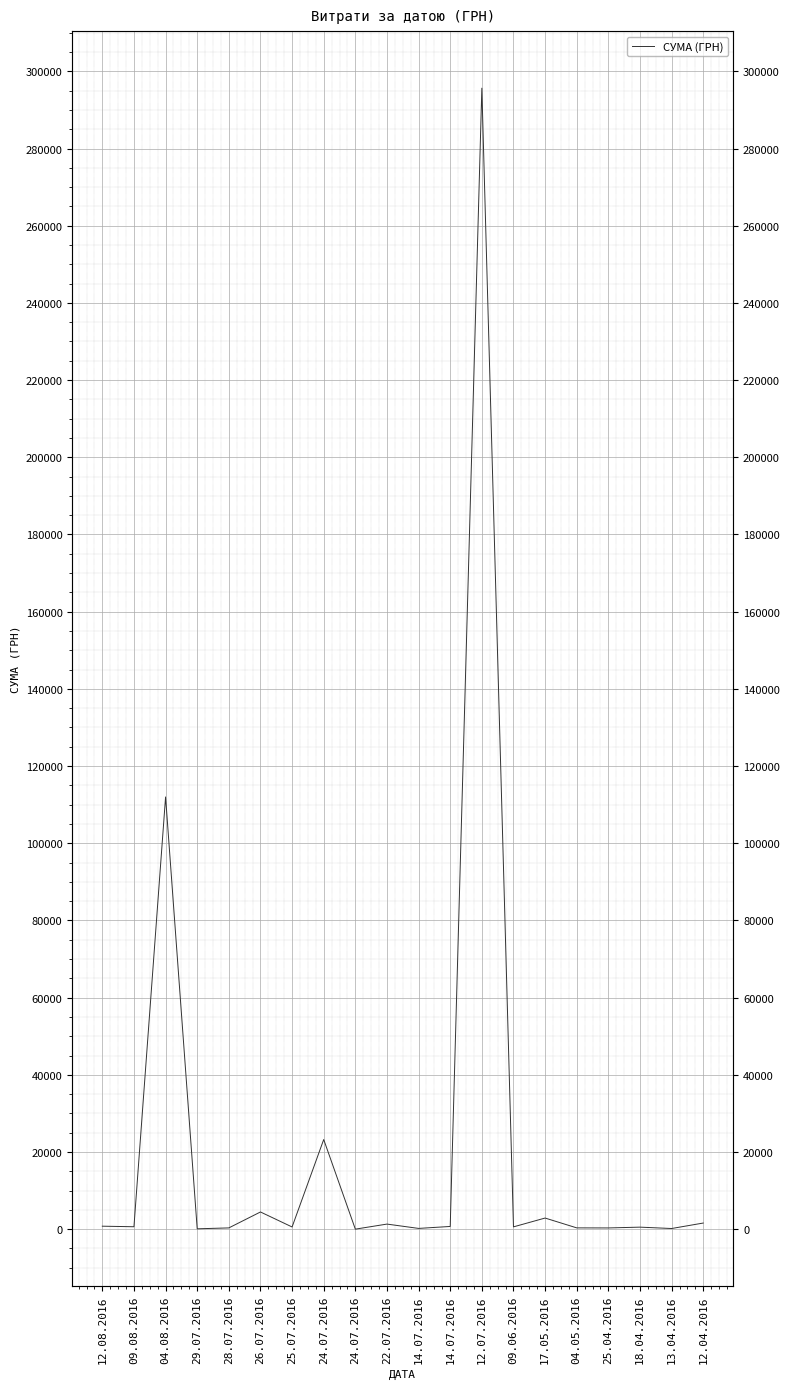

The chart shows a value of 444.5 at 28.07.2016. True or false?

False